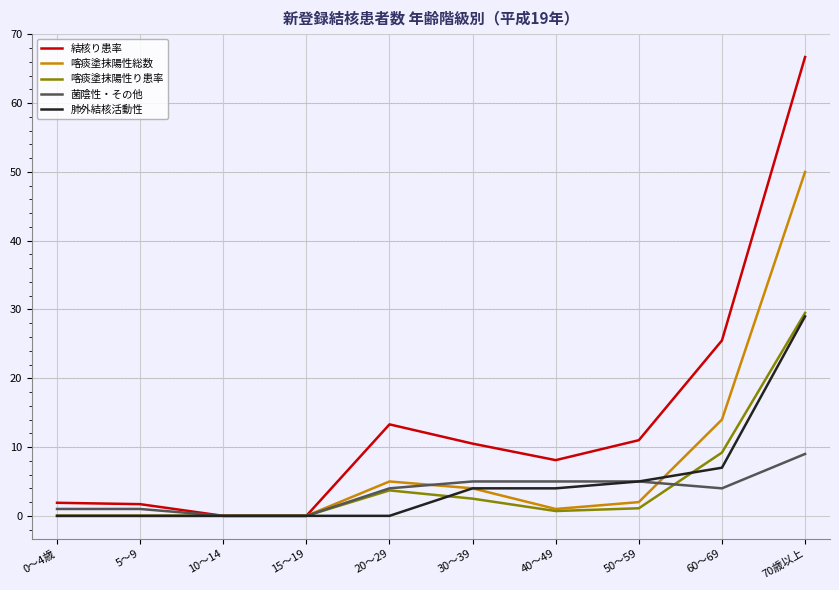

Is the value of 菌陰性・その他 at 40～49 greater than the value of 喀痰塗抹陽性り患率 at 0～4歳?

Yes